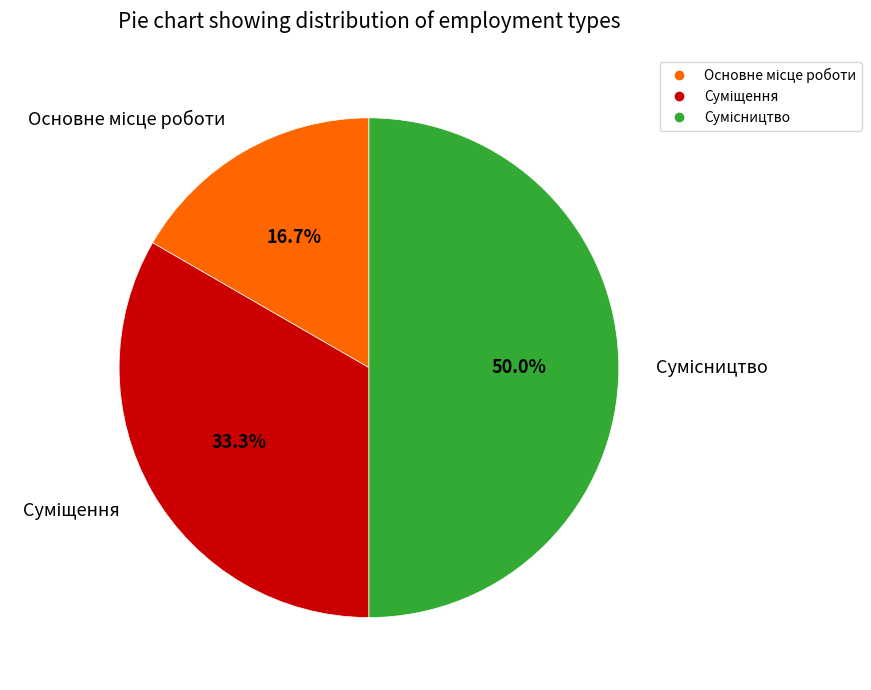

Count the number of slices in the pie.

3